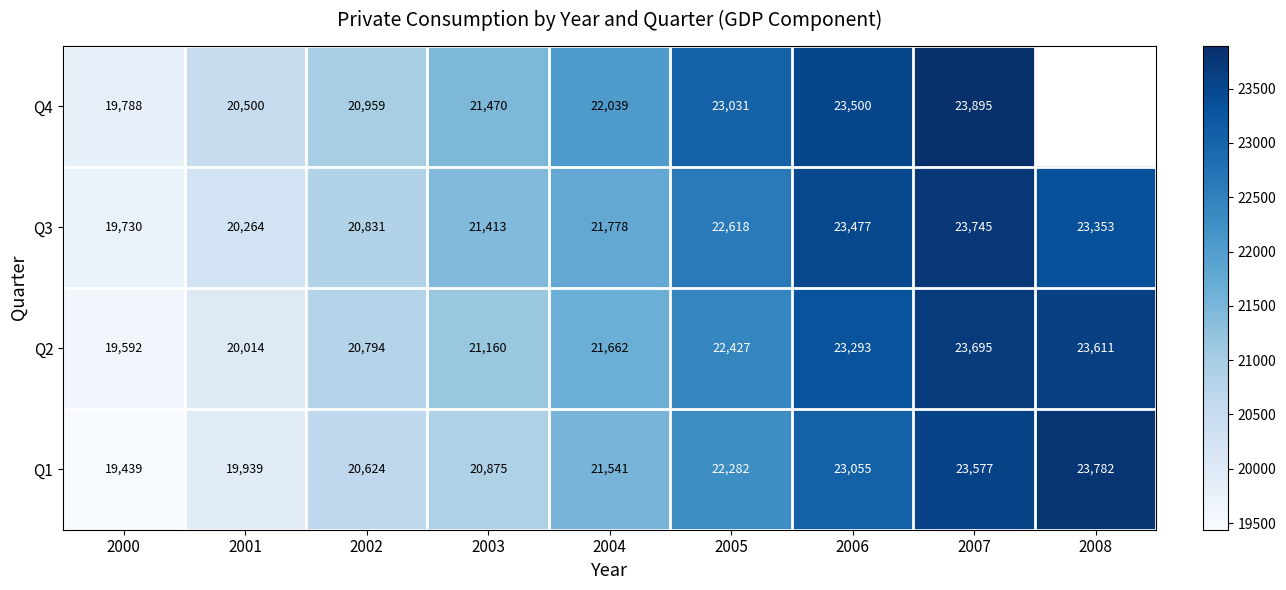

What is the difference between the maximum and minimum values in the Q1 series?

4343.0